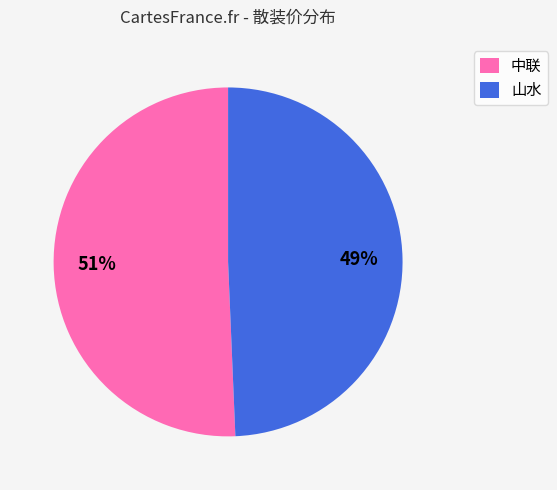

Approximately how many times larger is the value at 中联 compared to 山水?

1.0